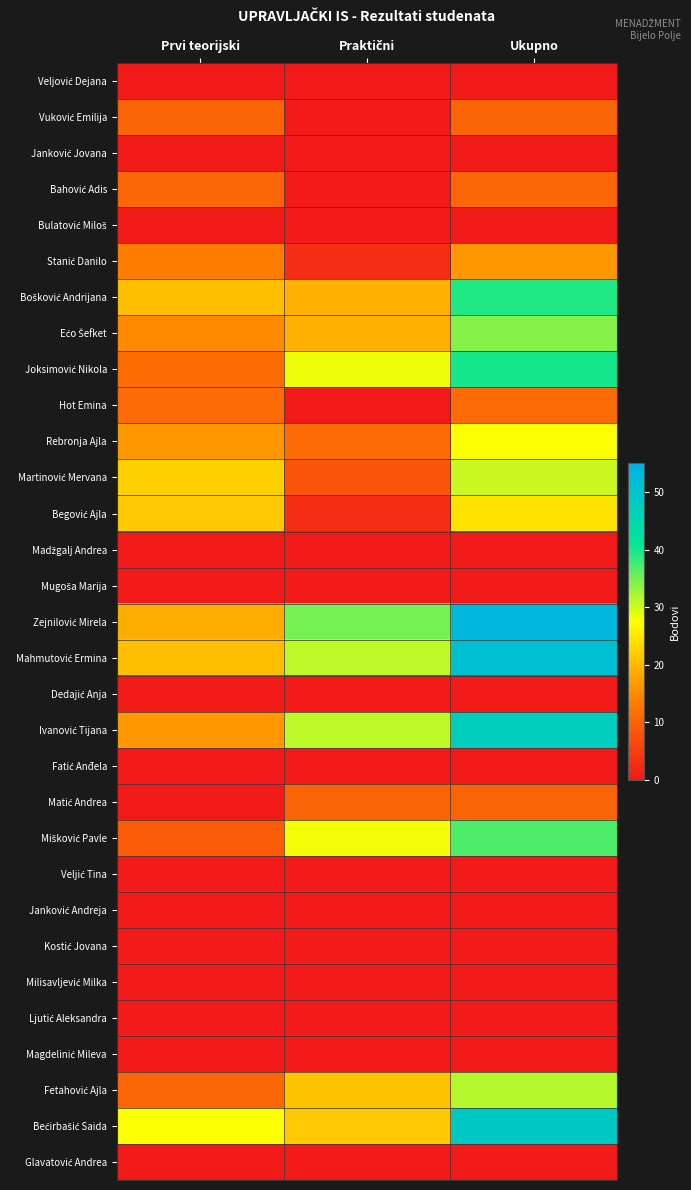

Which category has the highest value across all series?

Ukupno